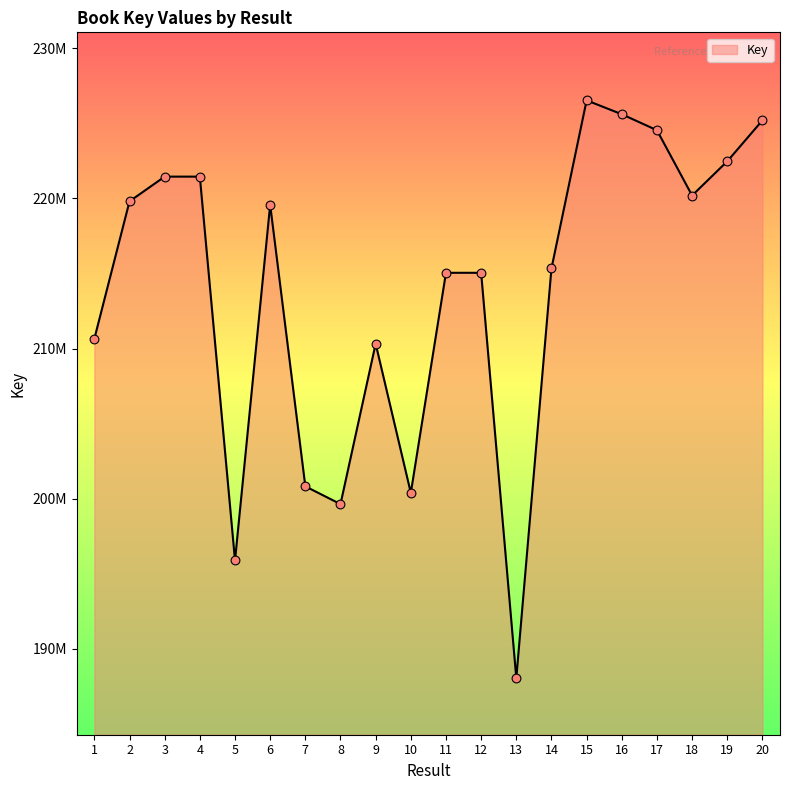

Does the chart have visible grid lines?

No